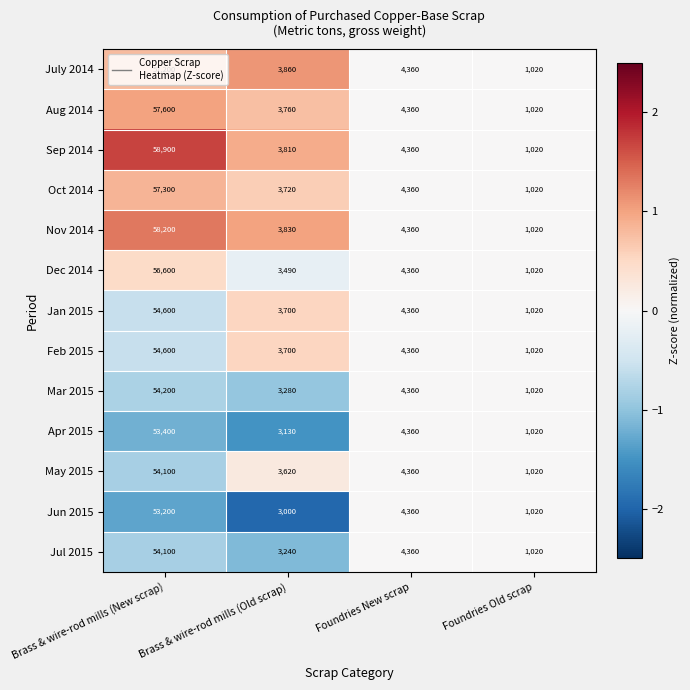

At which label does Jun 2015 reach its minimum?

Foundries Old scrap